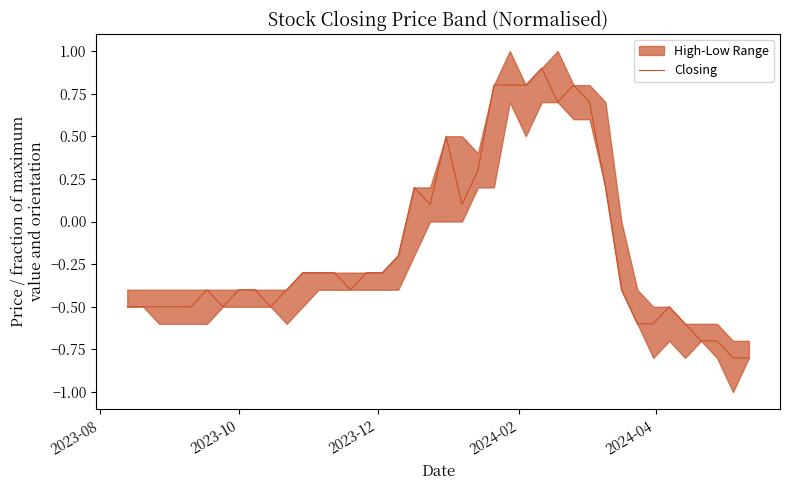

Does the chart have visible grid lines?

No